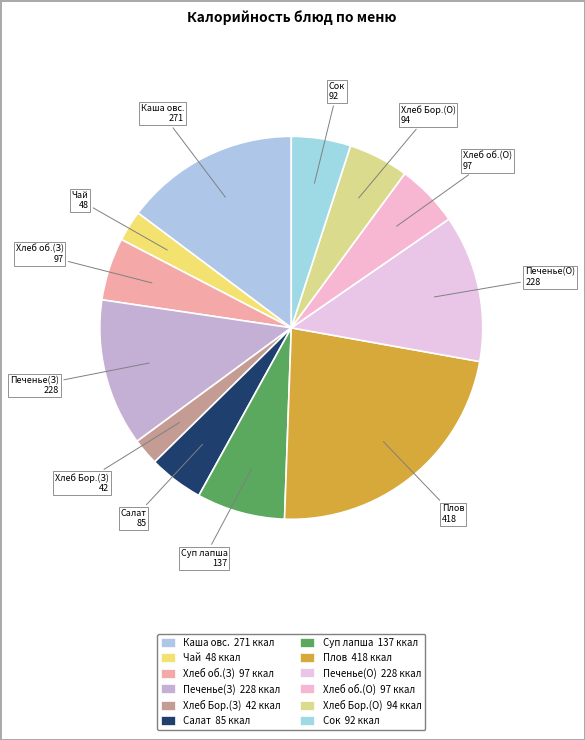

How many slices are in this pie chart?

12